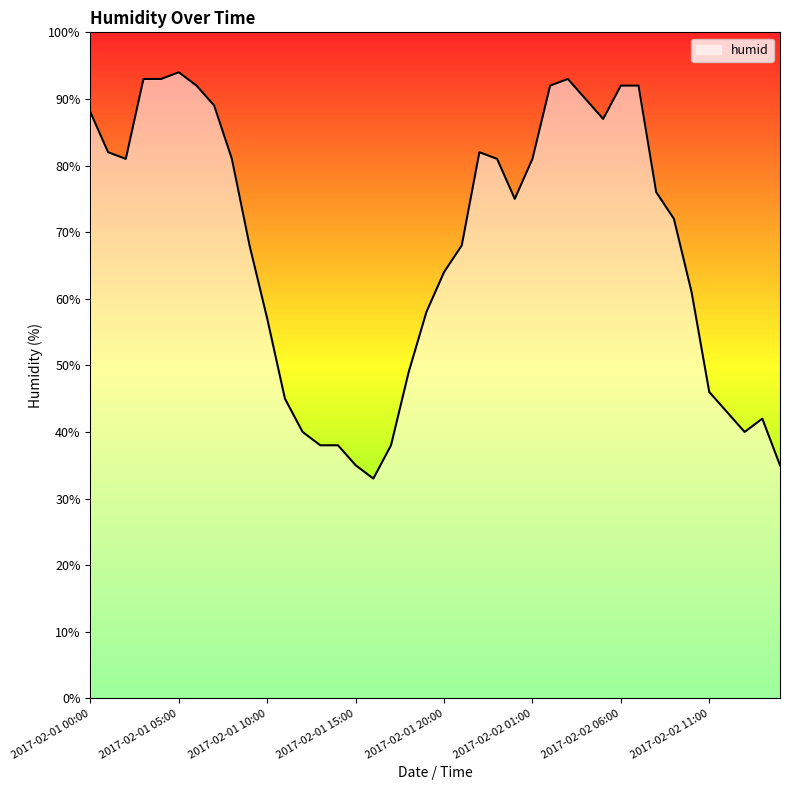

What is the average value?

68